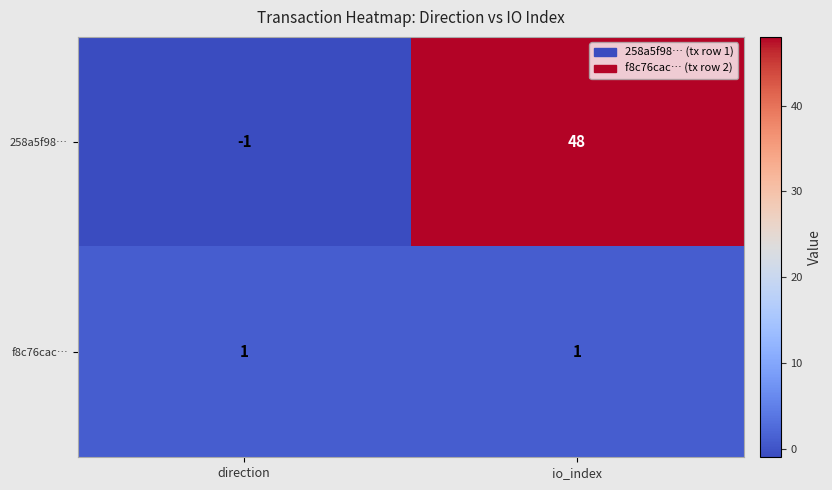

Reading left to right, transcribe all the data shown in this chart.

258a5f98…: direction=-1	io_index=48
f8c76cac…: direction=1	io_index=1